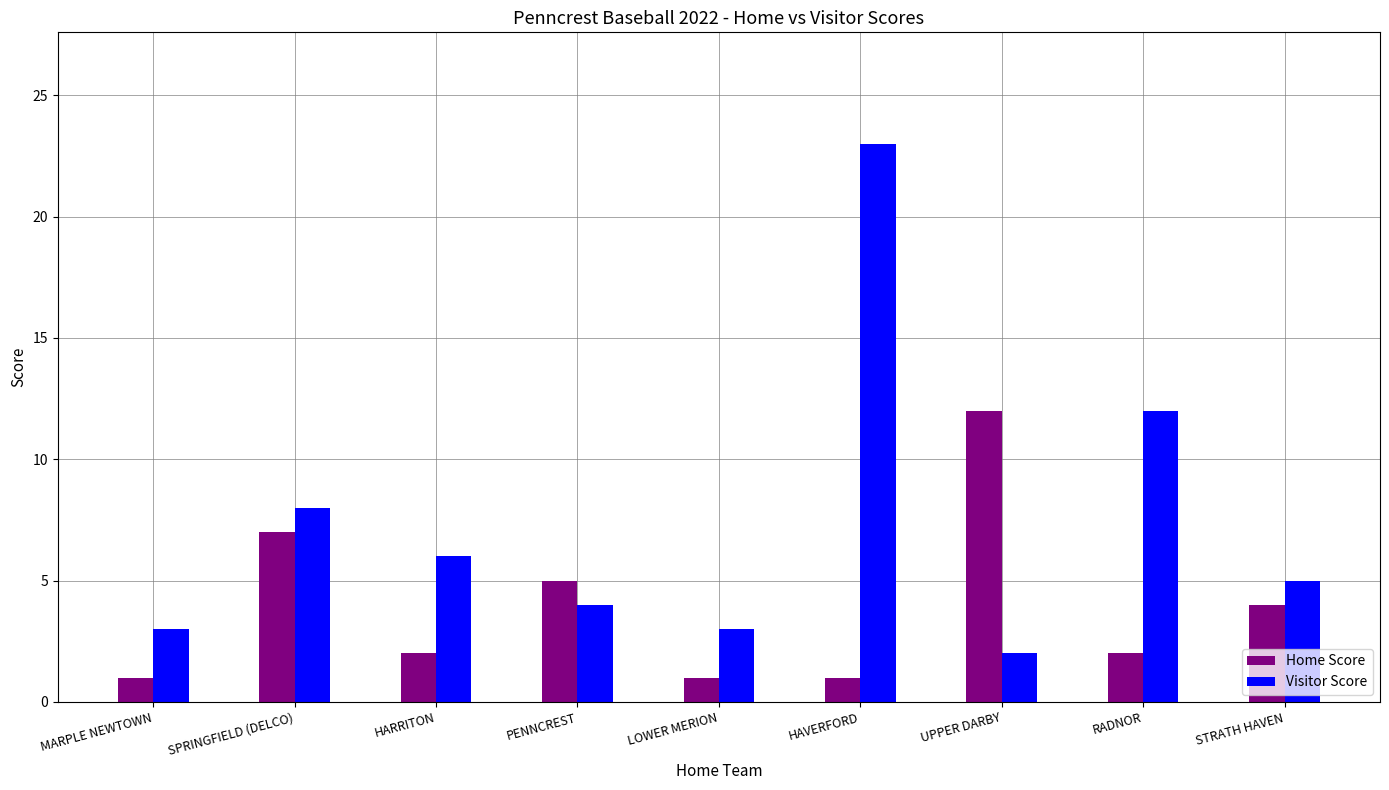

The value of Visitor Score at UPPER DARBY is 2. True or false?

True